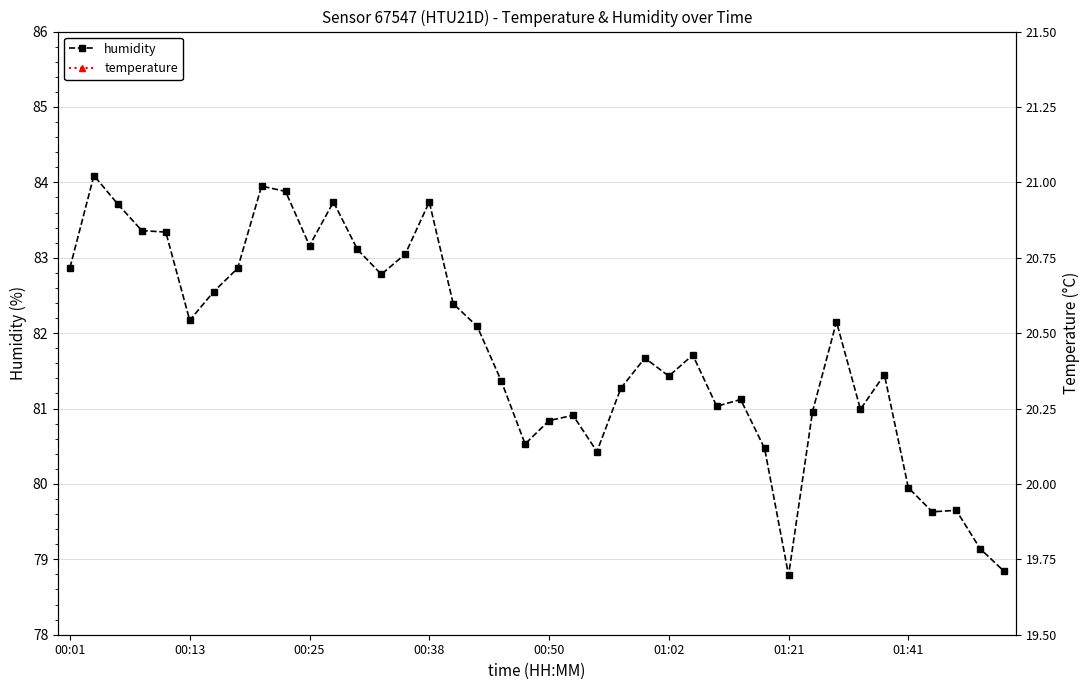

How many values in the humidity series exceed 81?

27